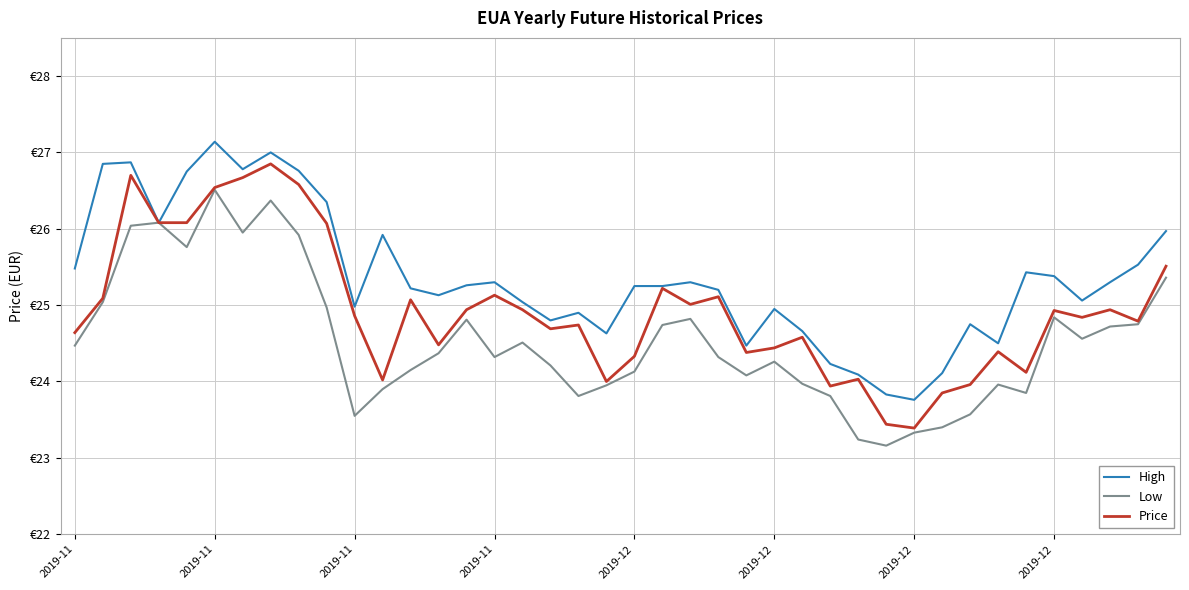

Does the chart display data point markers on the line(s)?

No